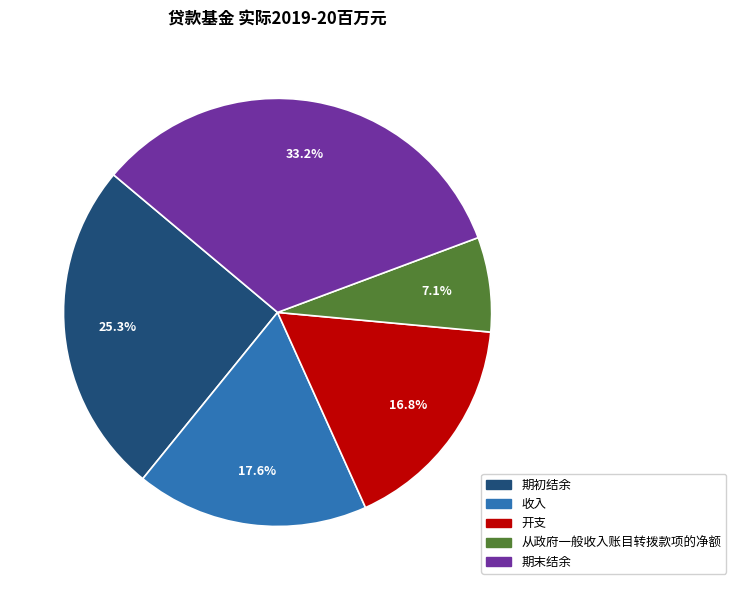

To the nearest percent, what portion does 收入 represent?

18%